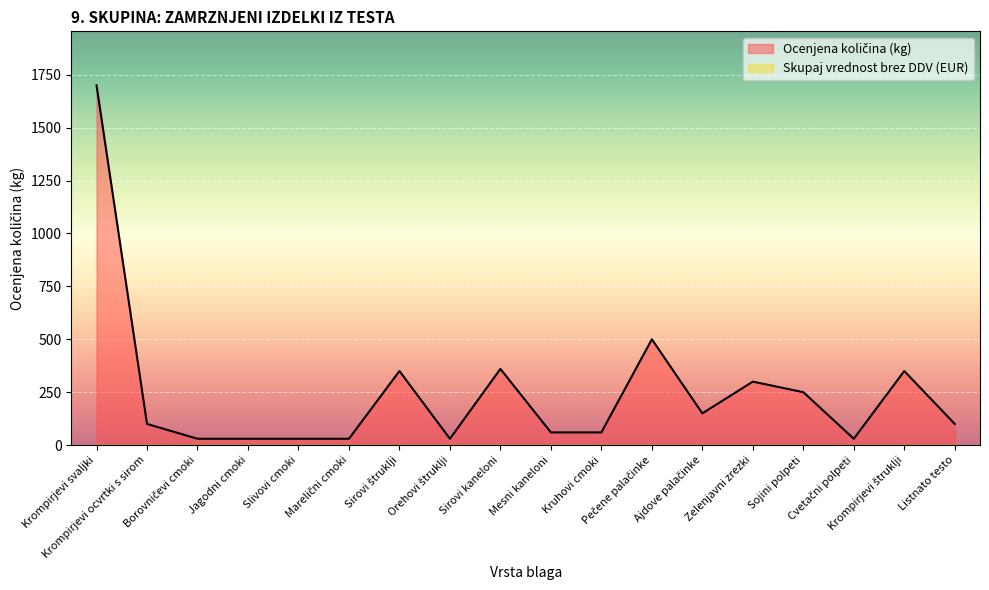

True or false: the data shows 1700 at Krompirjevi svaljki.

True